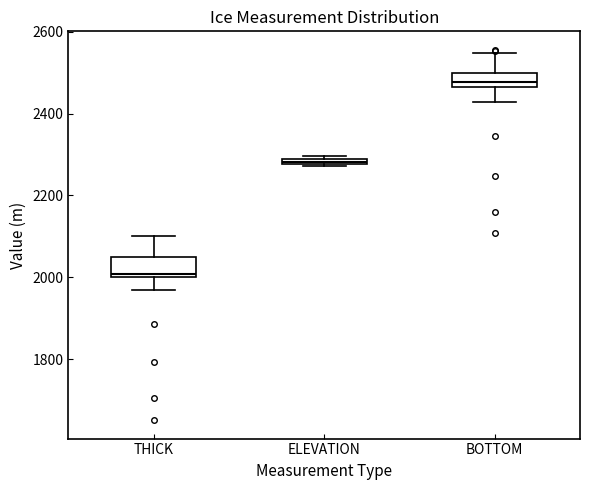

Where does the lower whisker of the box for THICK end on the y-axis? The values are not printed on the chart, so give them approximately, as read against the axis.

1960